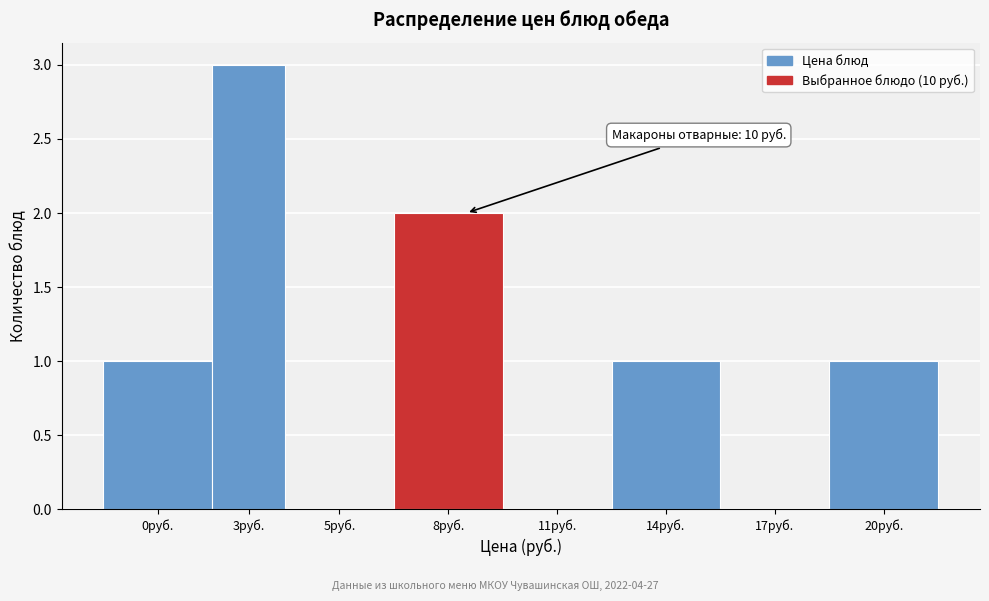

Reading right to left, list all the values displayed in this chart.

20руб.=1	17руб.=0	14руб.=1	11руб.=0	8руб.=2	5руб.=0	3руб.=3	0руб.=1